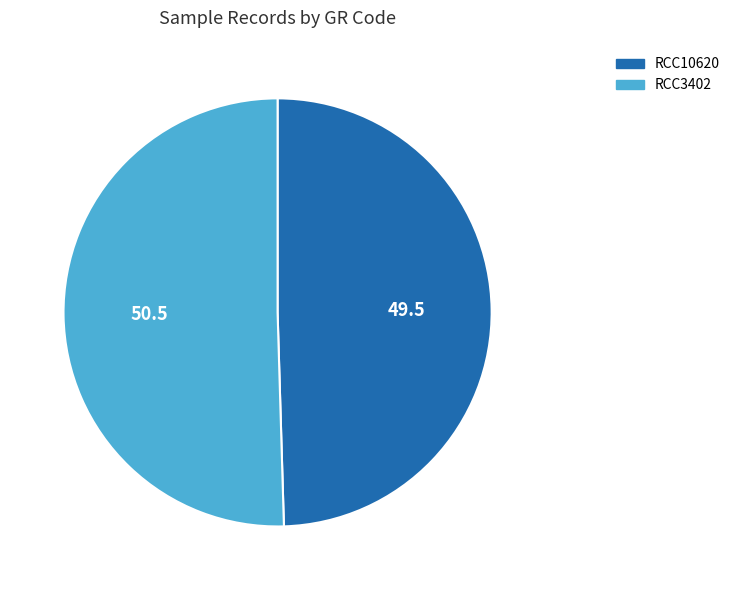

True or false: RCC3402 accounts for 58% of the total.

False